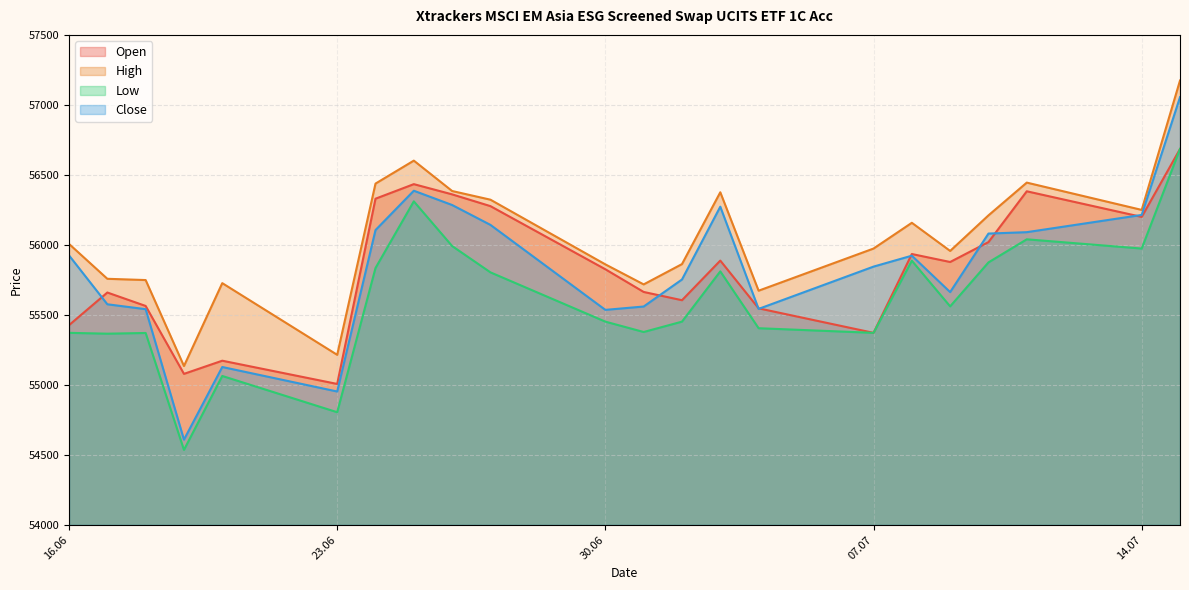

The High series shows 13334 at 18.06.2025. True or false?

False